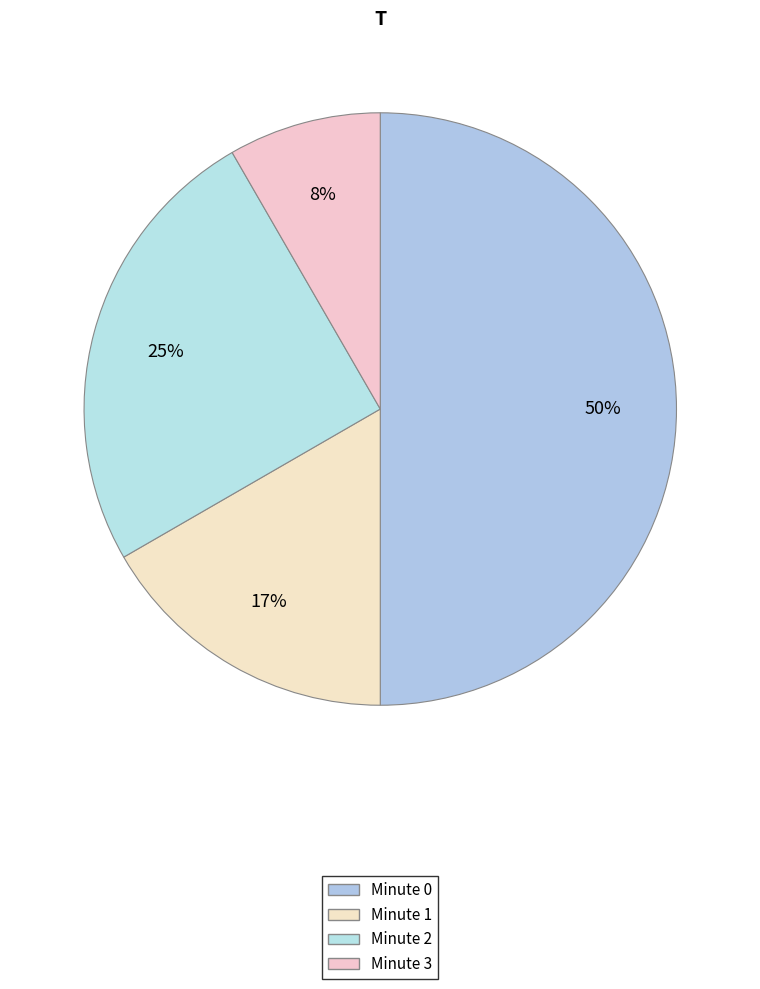

What percentage is NOT represented by Minute 1?

83.3%